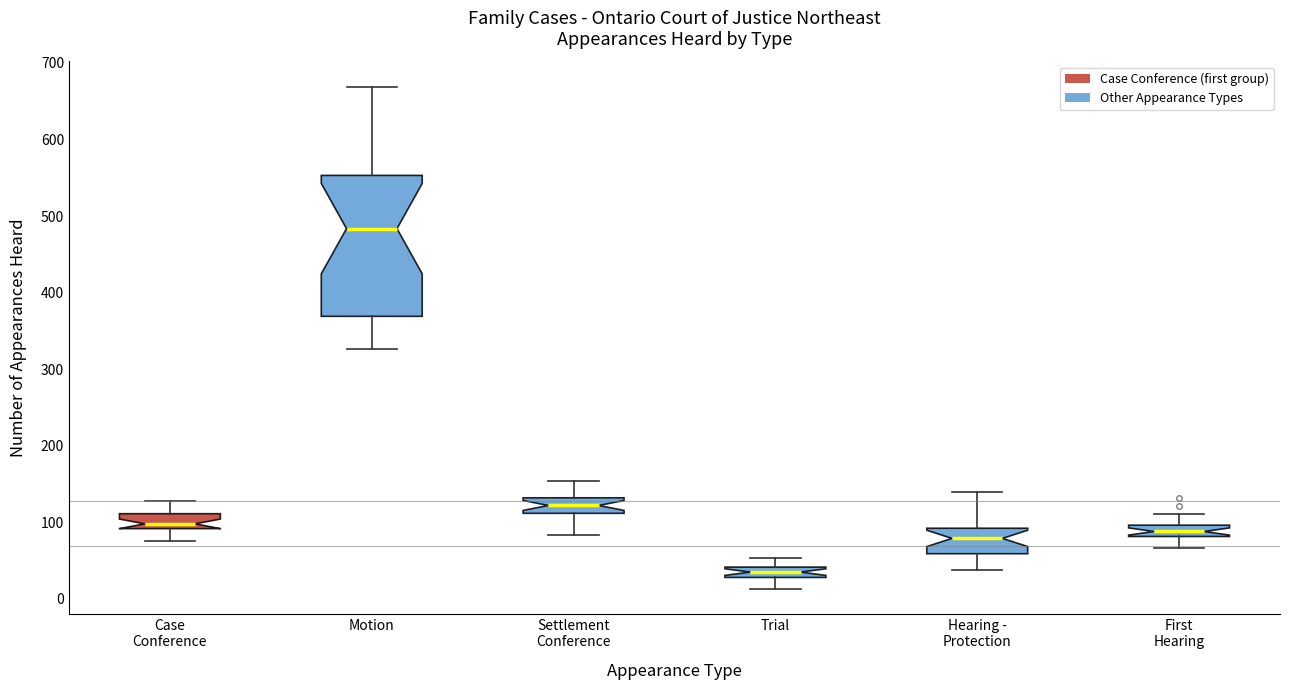

Comparing the boxes themselves (not the whiskers), which one is the tallest?

Motion